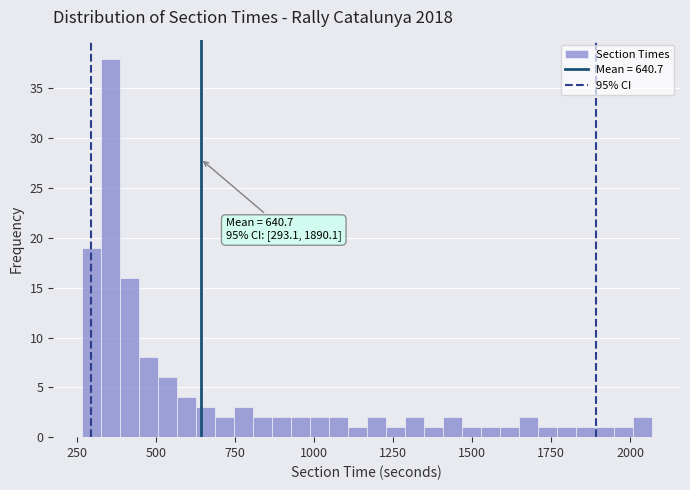

Around what value on the x-axis is the tallest bar? Give the approximate position of its centre, as read against the axis.

350